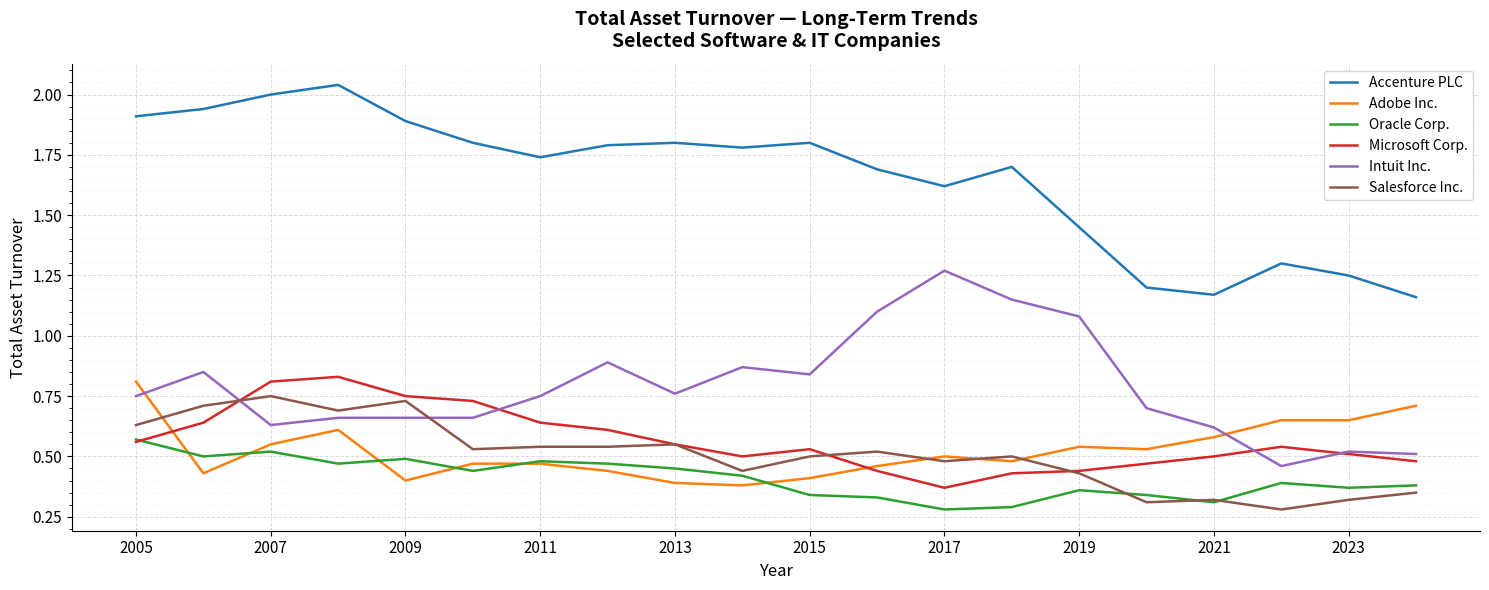

How many lines are shown in the chart?

6